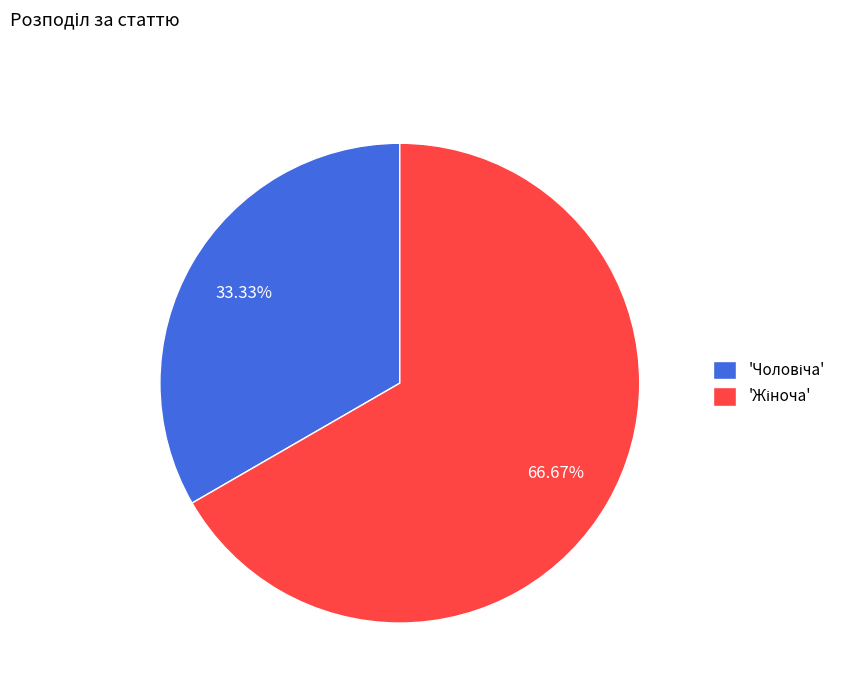

Is there any slice that represents more than half of the pie?

Yes